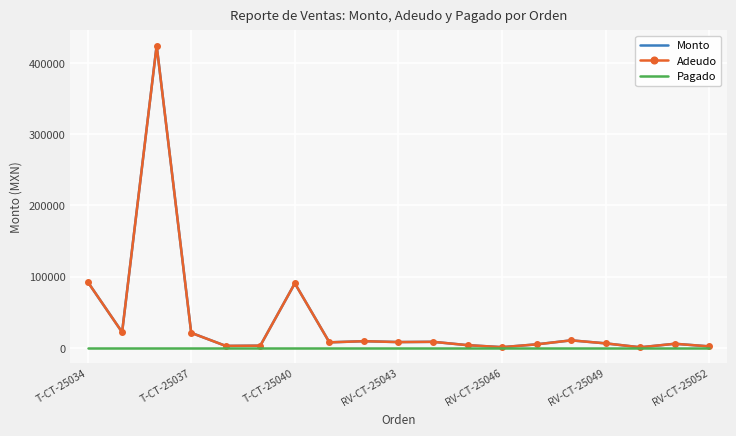

True or false: Adeudo and Monto intersect in this chart.

False